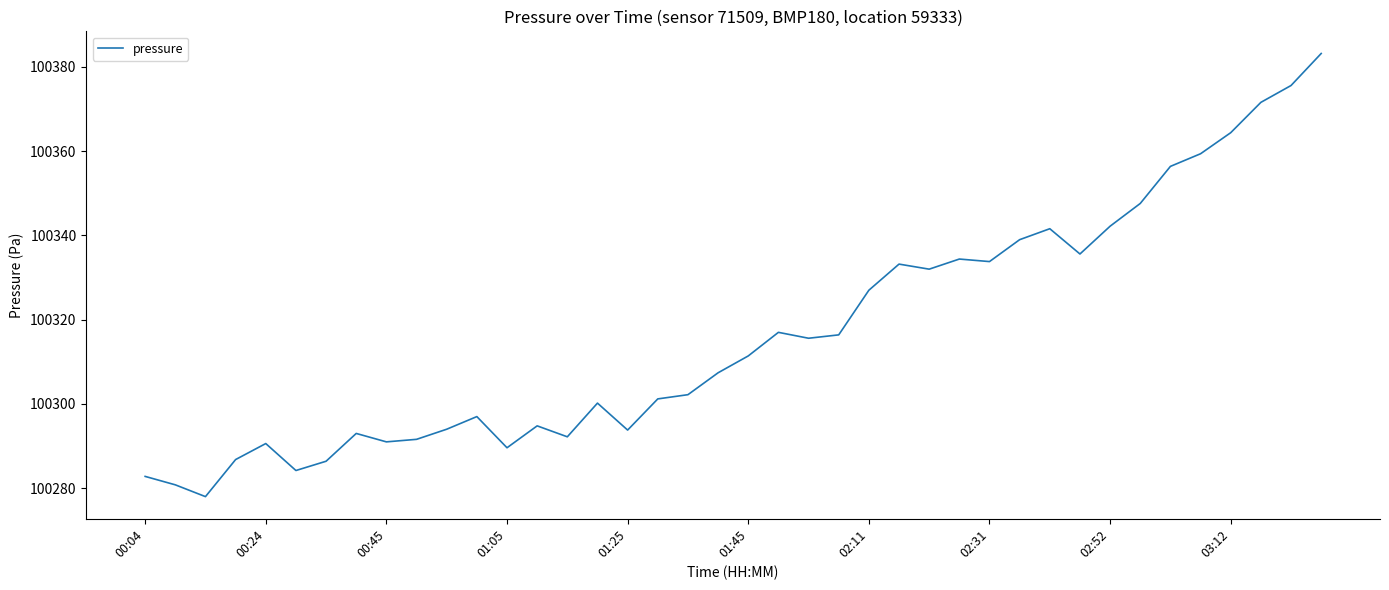

What is the difference between the maximum and minimum values?

105.2